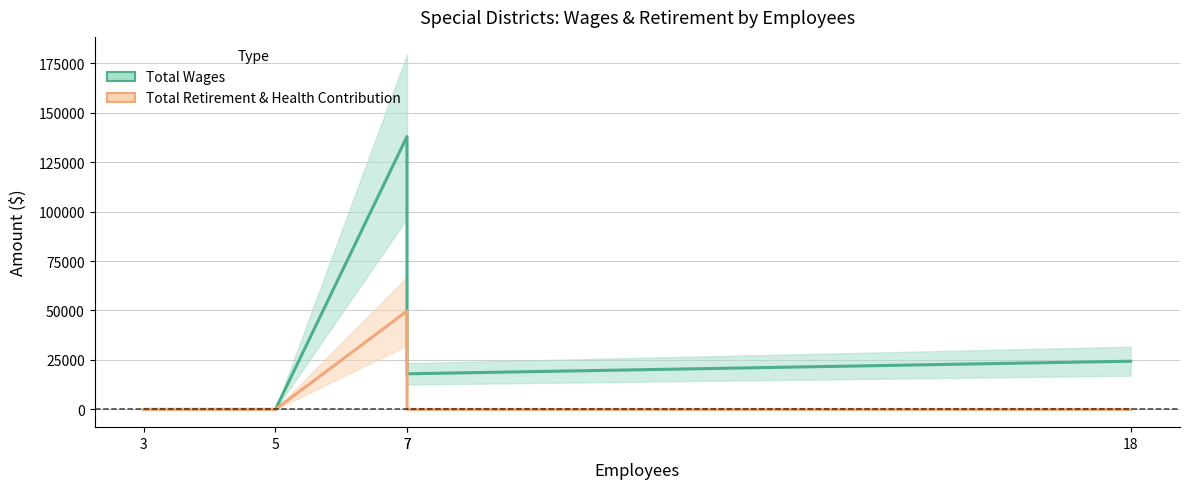

What is the value of the Total Wages point at the 5th from the left?

24367